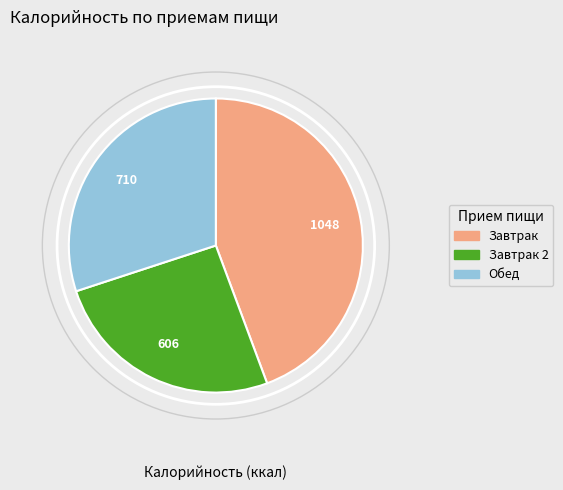

Does any single category account for the majority?

No